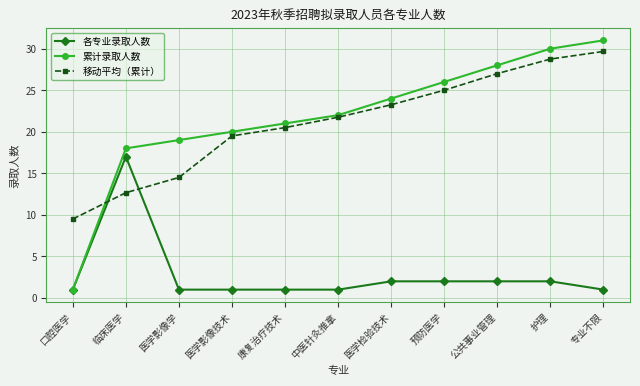

Where does the 移动平均（累计） series first go above 21?

中医针灸推拿